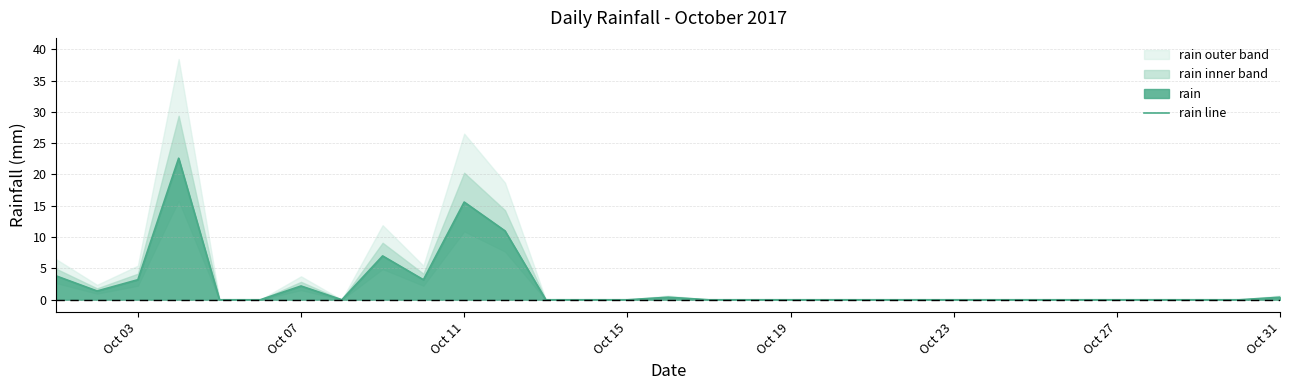

What is the highest value of the rain line series?

22.6